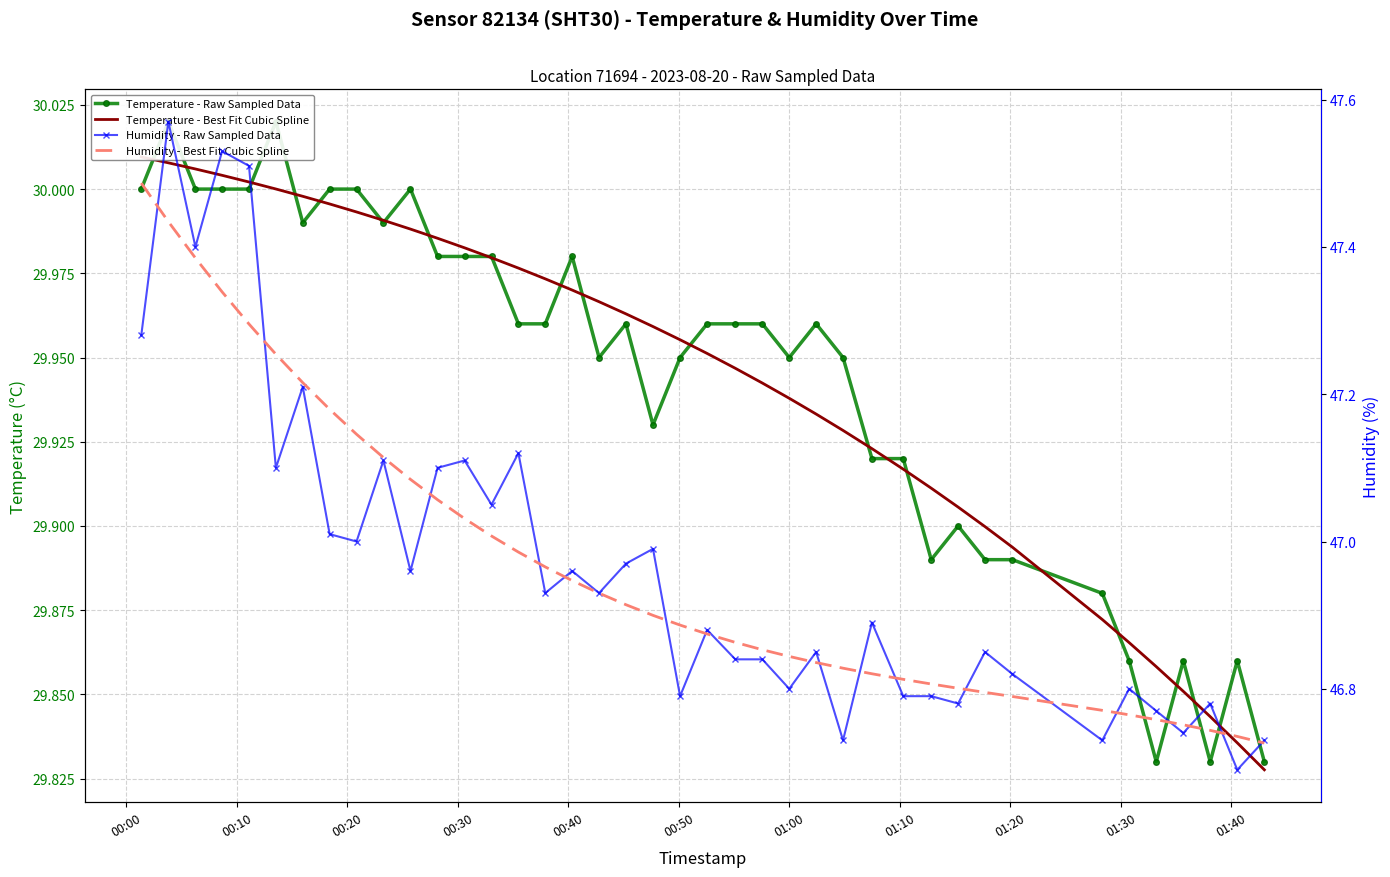

Reading left to right, list all the values displayed in this chart.

Temperature - Raw Sampled Data: 30.0	30.0	30.0	30.0	30.0	30.0	30.0	30.0	30.0	30.0	30.0	30.0	30.0	30.0	30.0	30.0	30.0	29.9	30.0	29.9	29.9	30.0	30.0	30.0	29.9	30.0	29.9	29.9	29.9	29.9	29.9	29.9	29.9	29.9	29.9	29.8	29.9	29.8	29.9	29.8
Temperature - Best Fit Cubic Spline: 30.0	30.0	30.0	30.0	30.0	30.0	30.0	30.0	30.0	30.0	30.0	30.0	30.0	30.0	30.0	30.0	30.0	30.0	30.0	30.0	30.0	30.0	29.9	29.9	29.9	29.9	29.9	29.9	29.9	29.9	29.9	29.9	29.9	29.9	29.9	29.9	29.9	29.8	29.8	29.8
Humidity - Raw Sampled Data: 47.3	47.6	47.4	47.5	47.5	47.1	47.2	47.0	47.0	47.1	47.0	47.1	47.1	47.0	47.1	46.9	47.0	46.9	47.0	47.0	46.8	46.9	46.8	46.8	46.8	46.9	46.7	46.9	46.8	46.8	46.8	46.9	46.8	46.7	46.8	46.8	46.7	46.8	46.7	46.7
Humidity - Best Fit Cubic Spline: 47.5	47.4	47.4	47.3	47.3	47.3	47.2	47.2	47.1	47.1	47.1	47.1	47.0	47.0	47.0	47.0	46.9	46.9	46.9	46.9	46.9	46.9	46.9	46.9	46.8	46.8	46.8	46.8	46.8	46.8	46.8	46.8	46.8	46.8	46.8	46.8	46.8	46.7	46.7	46.7